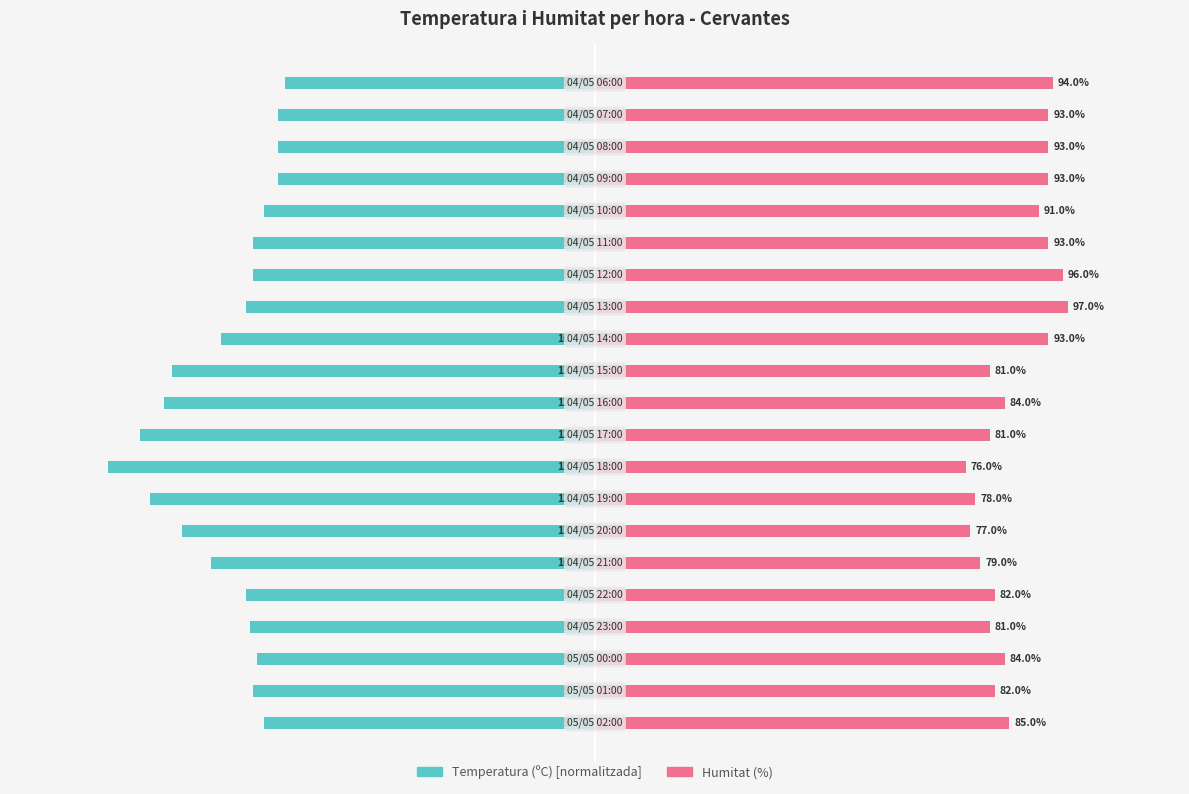

What is the sum of the Humitat (%) values at 18 and 8?

169.0